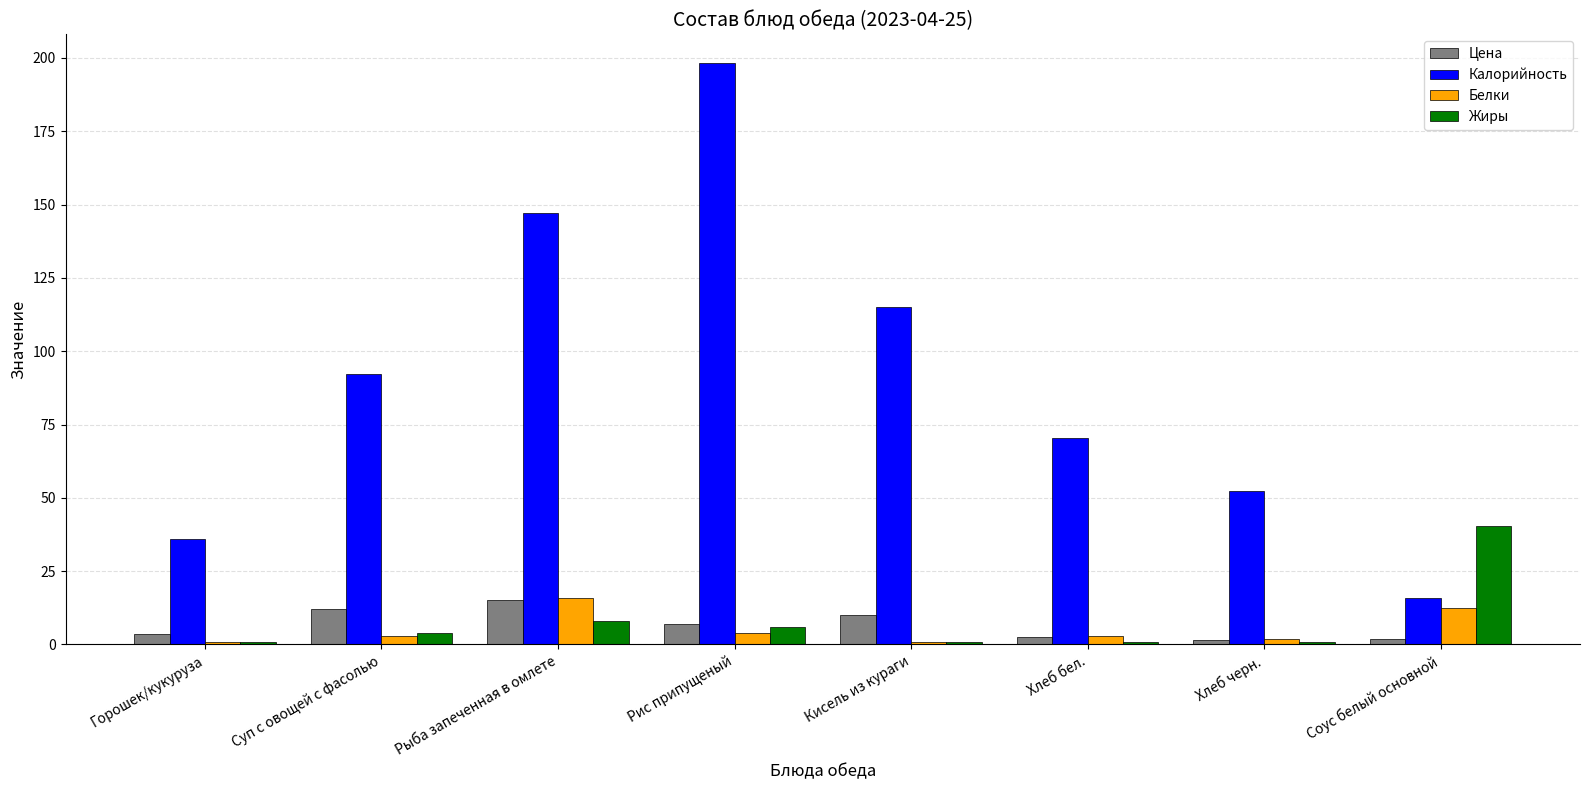

What is the sum of all Цена values?

54.0